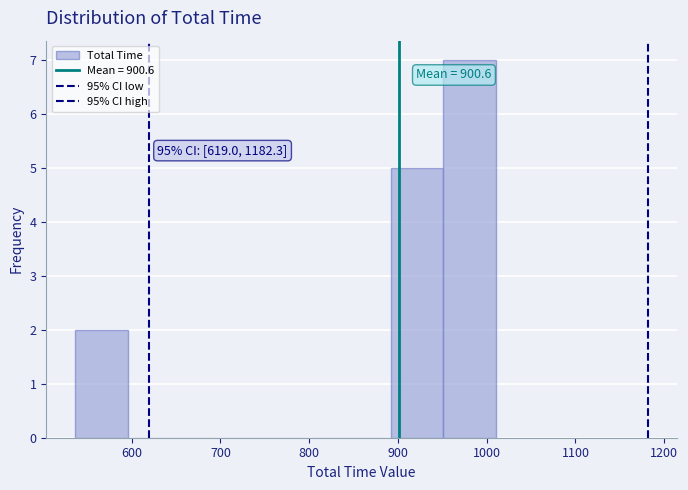

Over which range of the x-axis is the bar tallest?

950 to 1010